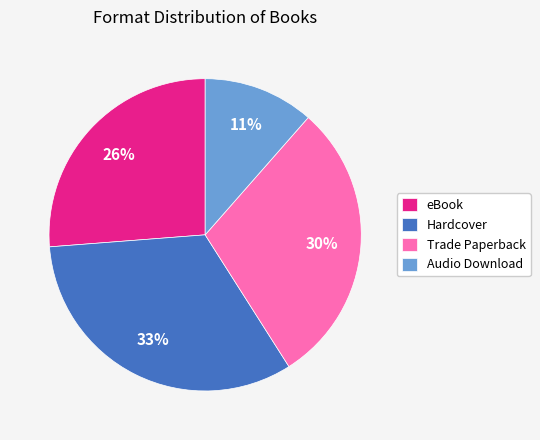

How many slices are in this pie chart?

4